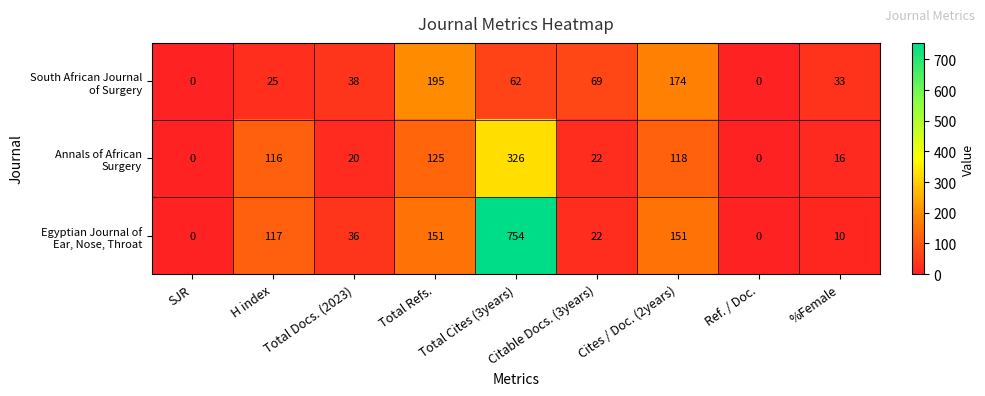

What is the spread (max minus min) of values at Citable Docs. (3years)?

47